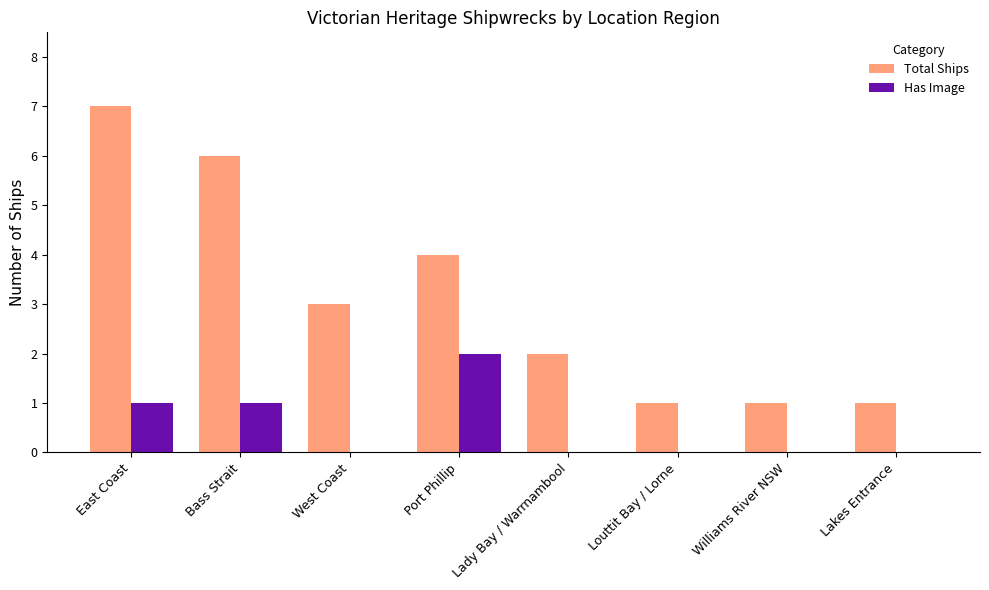

What is the maximum value shown in the chart?

7